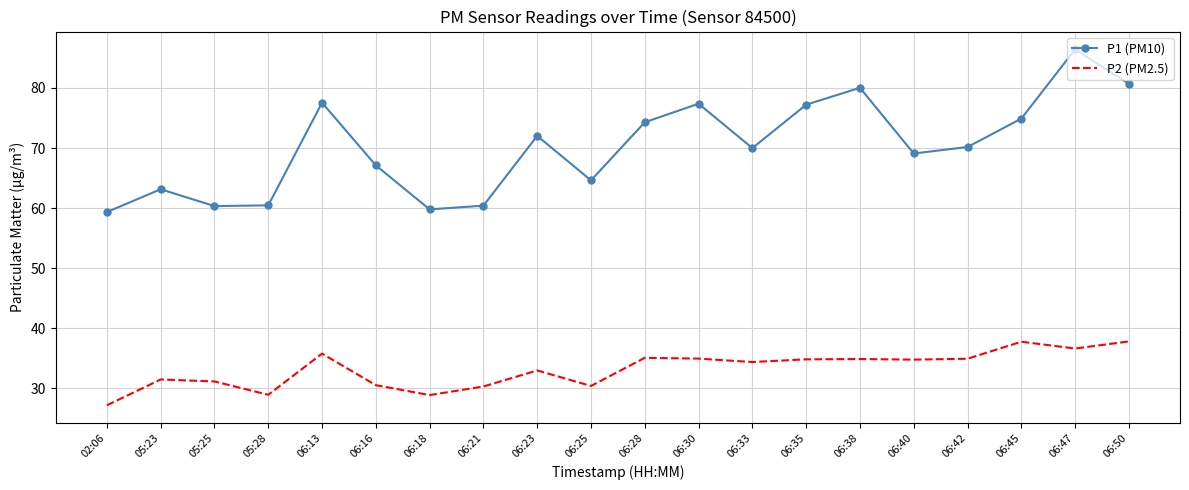

Which label corresponds to the smallest value in the chart?

02:06